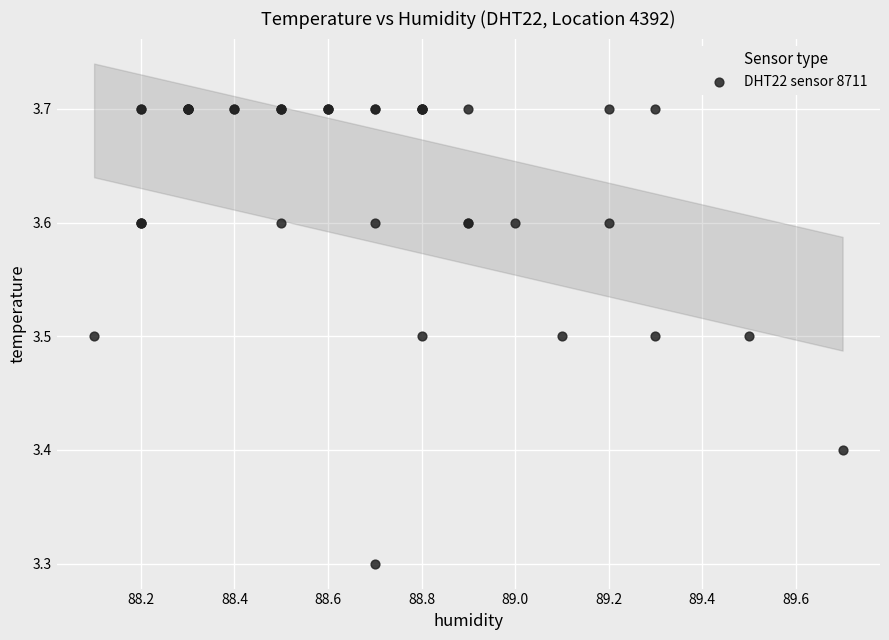

What Y value in the scatter plot is closest to 3?

3.3